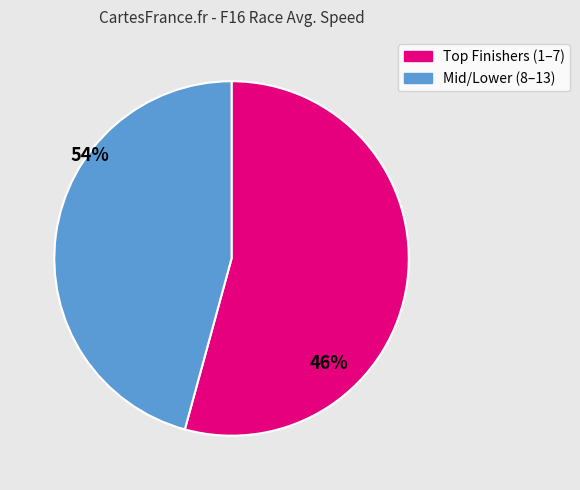

Is there a majority slice in this chart?

Yes